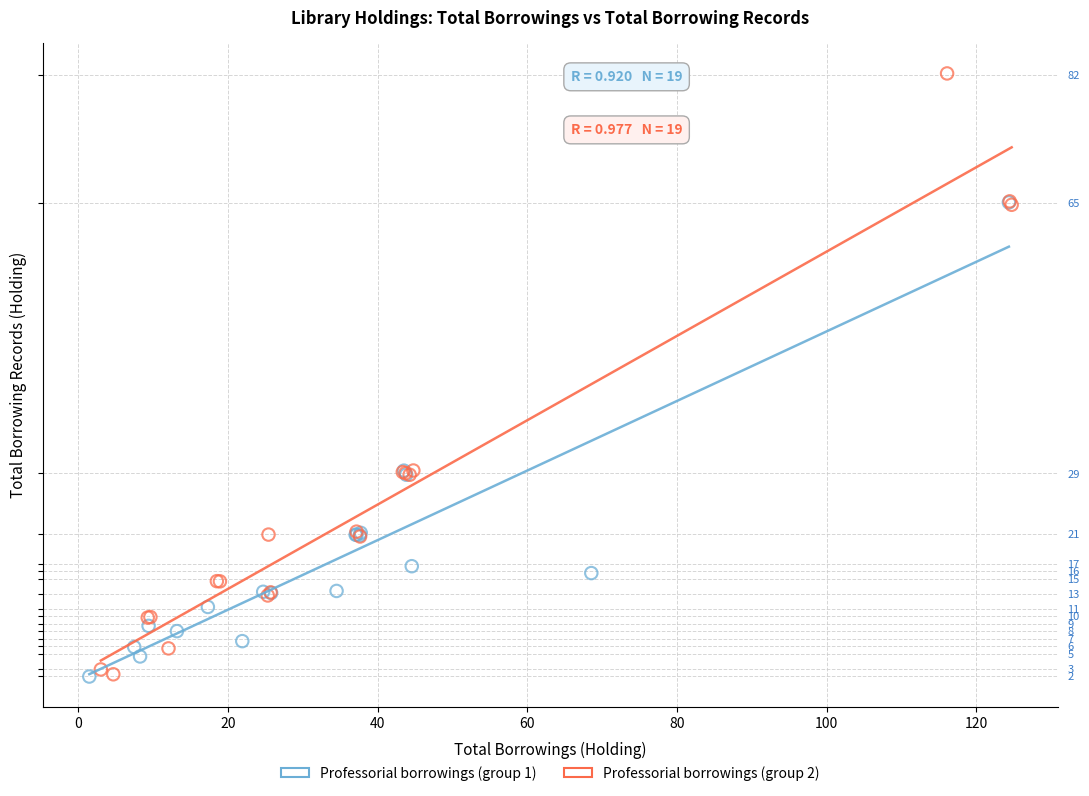

Which series reaches the maximum Y coordinate?

Professorial borrowings (group 2)